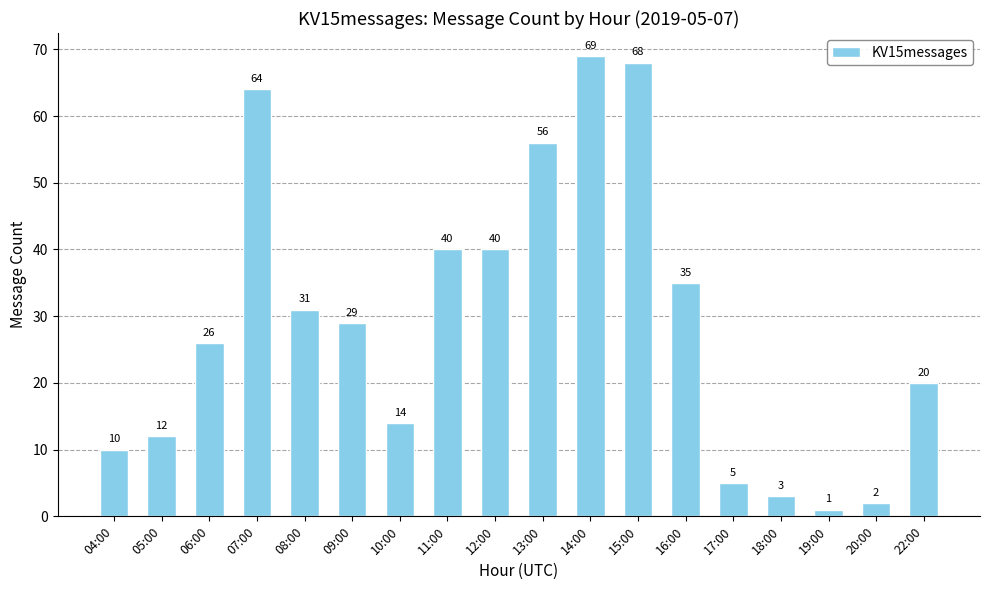

How many categories are shown in the chart?

18